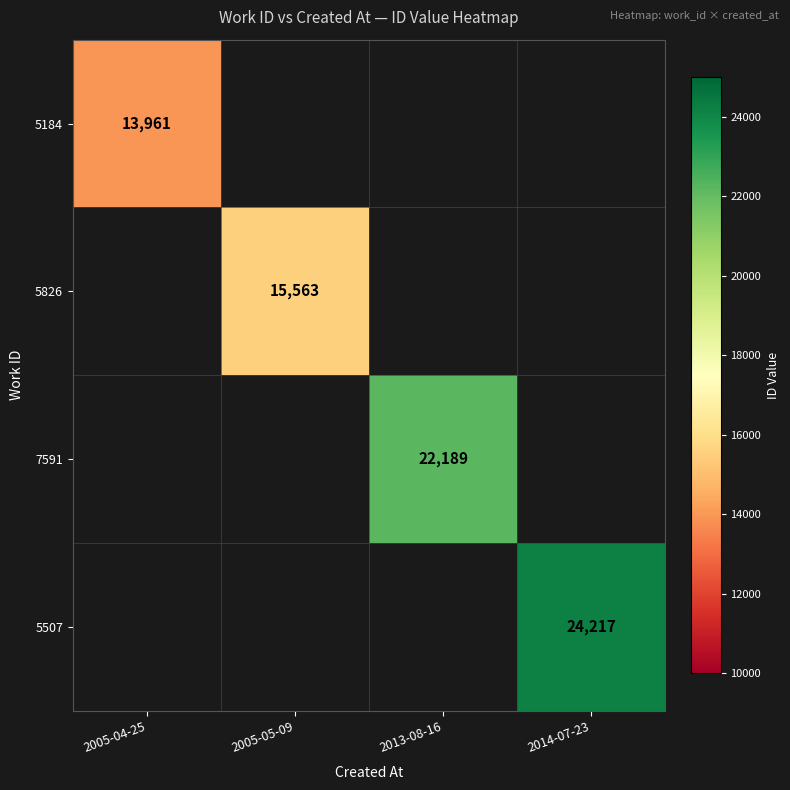

Count the number of categories in the chart.

4